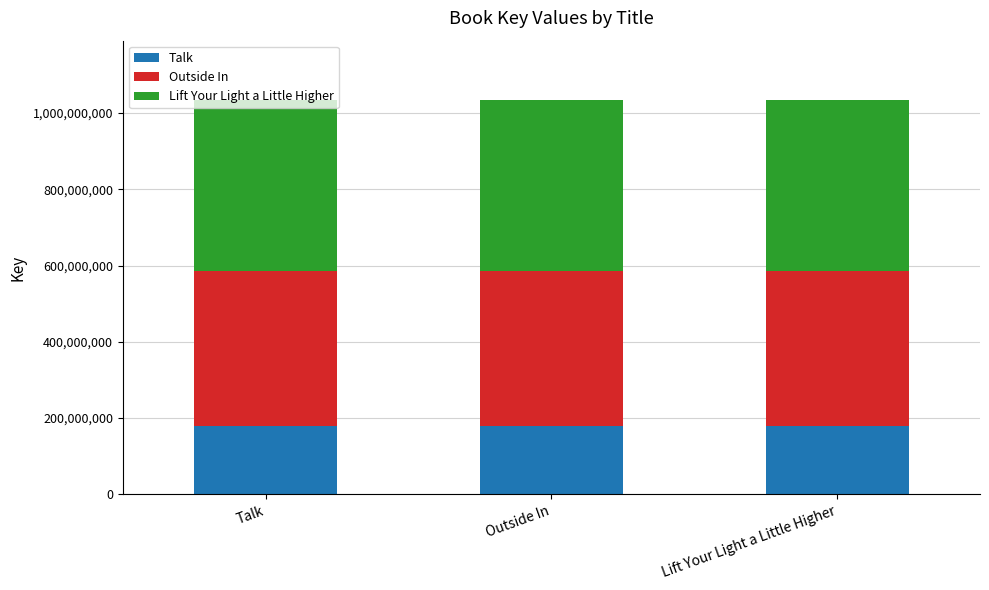

What is the minimum value for Talk?

179209030